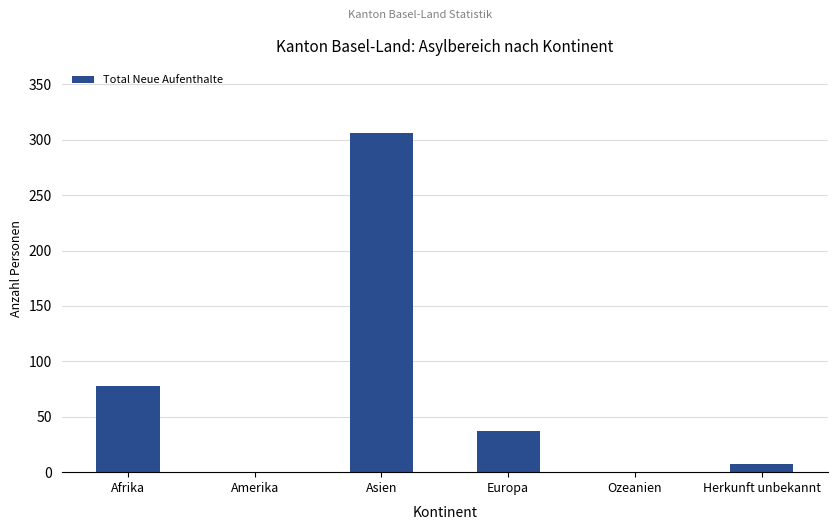

What is the difference between the values at Europa and Amerika?

37